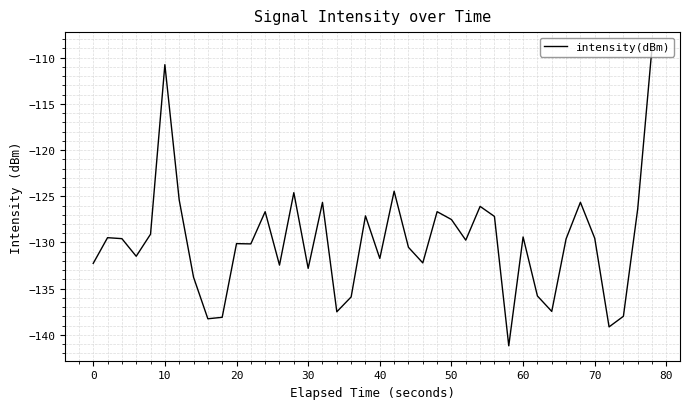

What is the minimum value shown in the chart?

-141.2